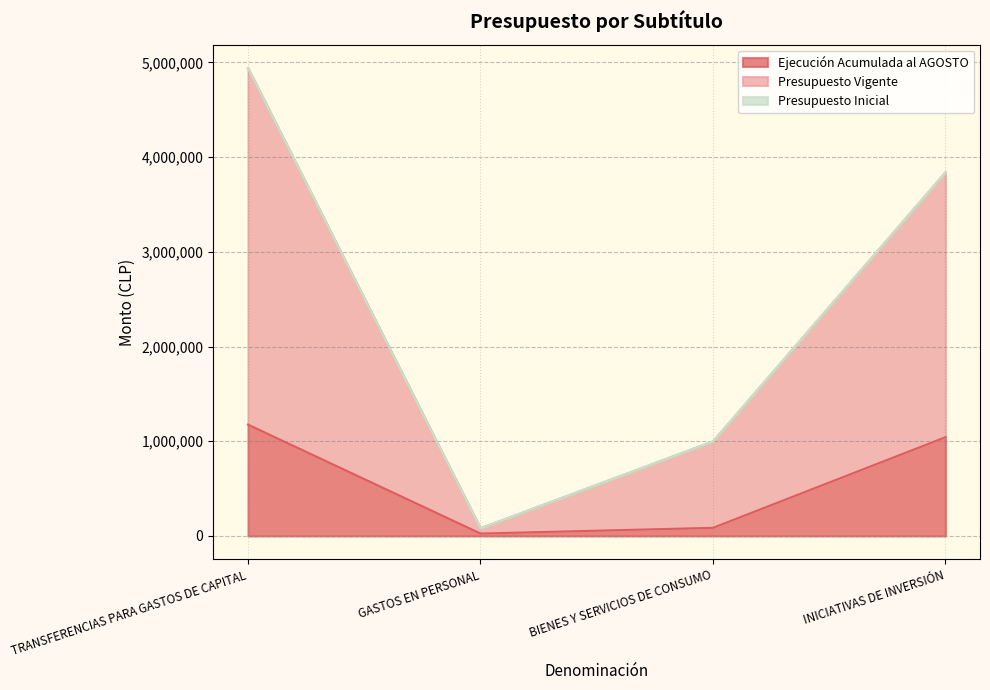

Is it true that Ejecución Acumulada al AGOSTO equals 428074 at INICIATIVAS DE INVERSIÓN?

False